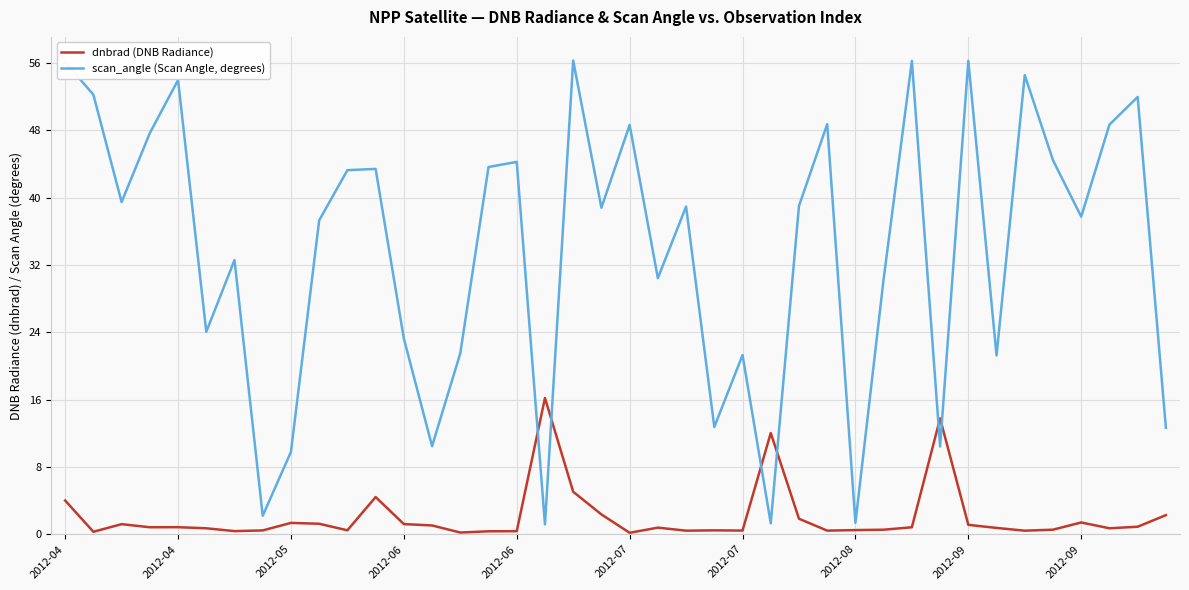

What is the greatest value displayed?

56.3